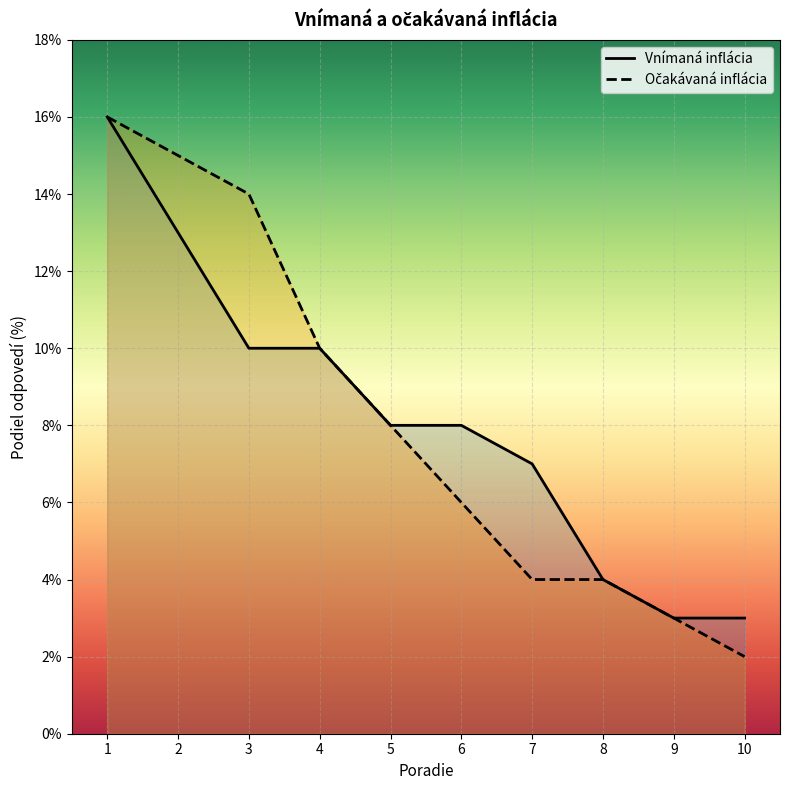

Rank the series by their maximum value, from lowest to highest.

Vnímaná inflácia, Očakávaná inflácia